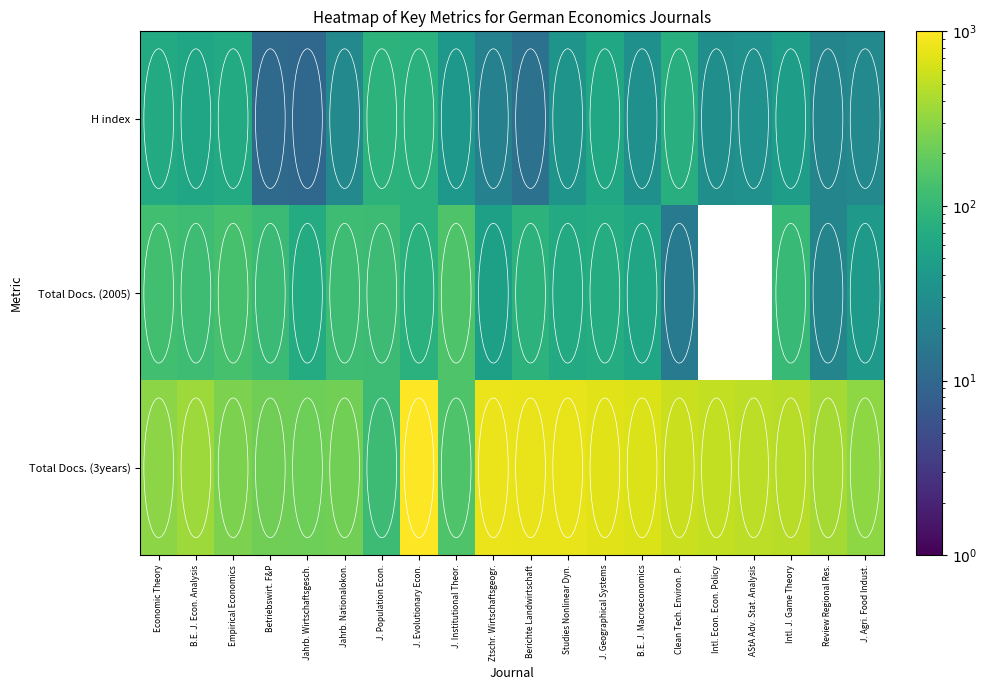

Between J. Agri. Food Indust. and J. Evolutionary Econ., which is larger?

J. Evolutionary Econ.